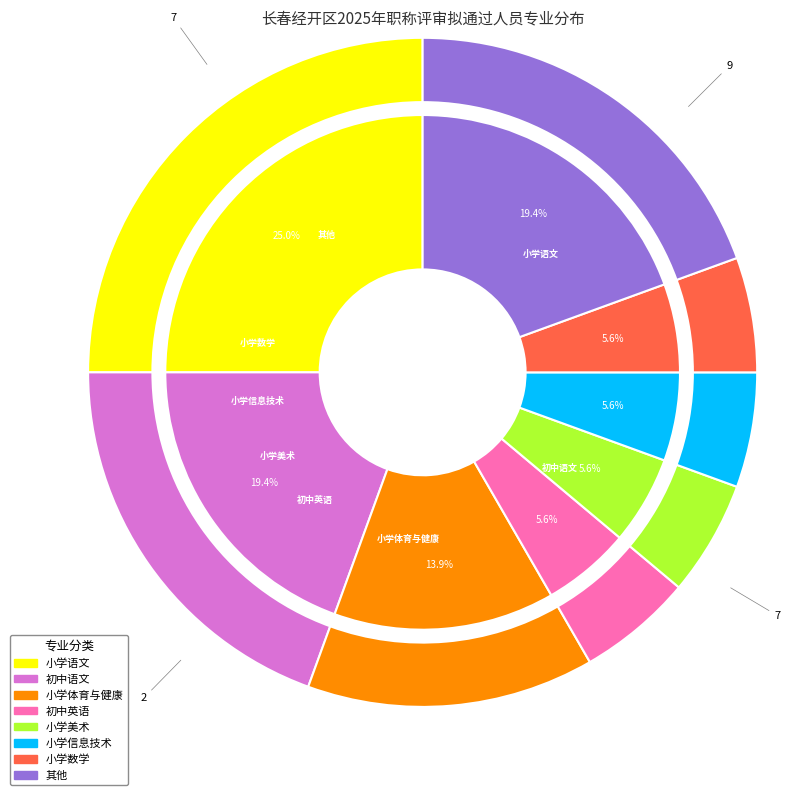

How many segments does this pie chart have?

16